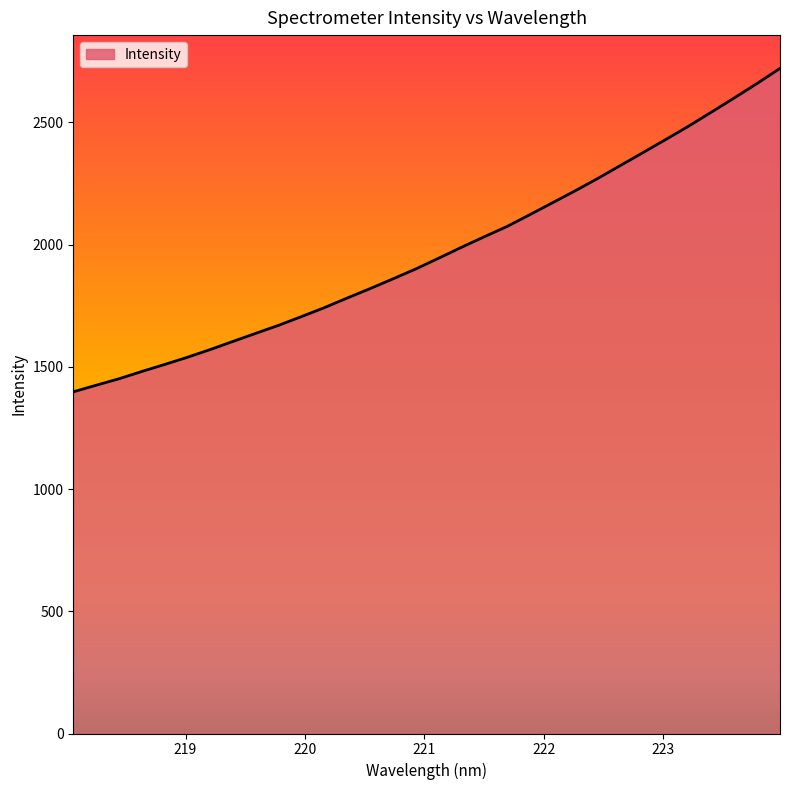

What is the sum of all values?

63063.8